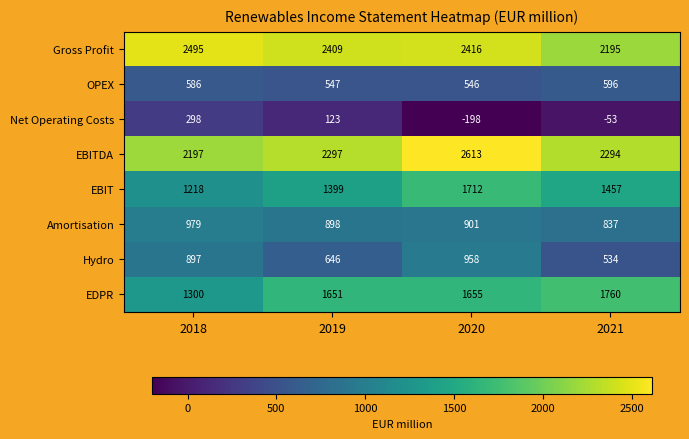

Which series has the largest range (max minus min)?

Net Operating Costs